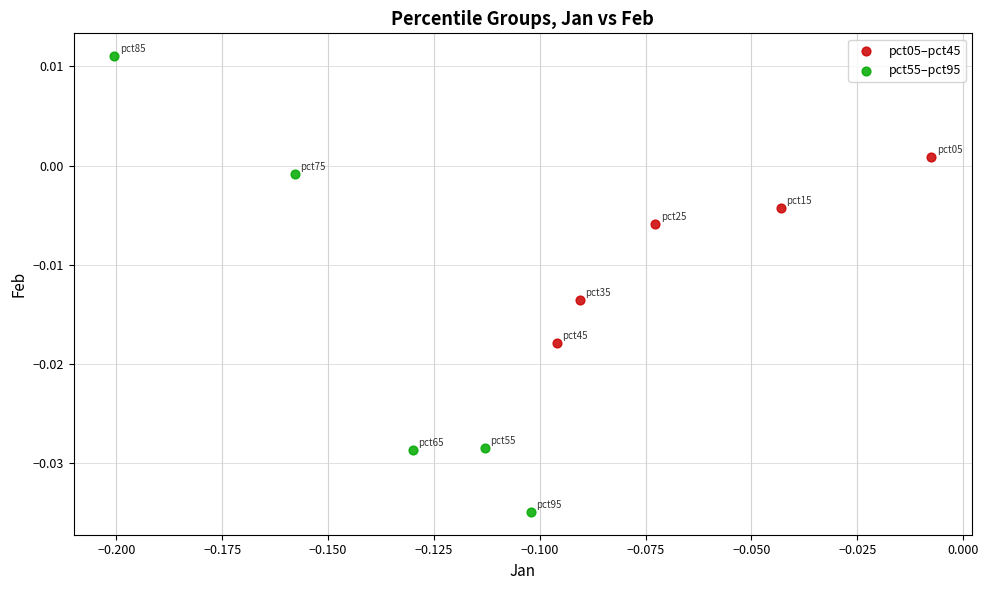

What are all the series names shown in the legend?

pct05–pct45, pct55–pct95